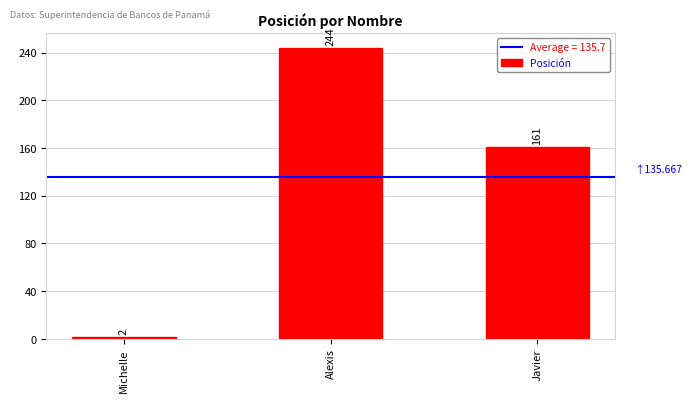

At which category does the chart reach its minimum across all series?

Michelle